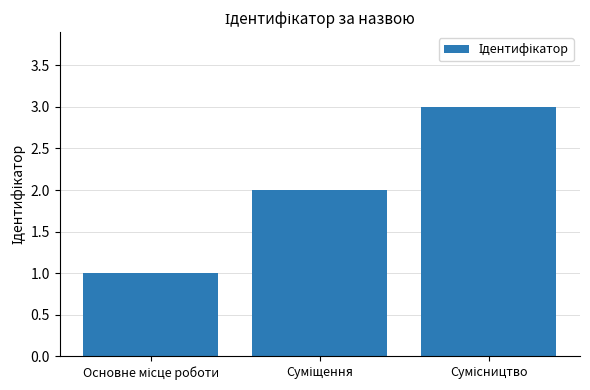

How many categories are shown in the chart?

3